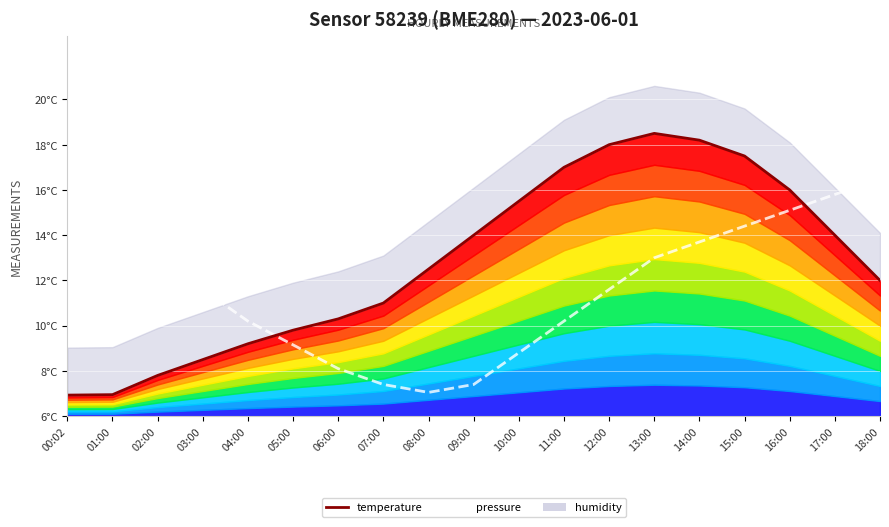

The value of pressure at 02:00 is 0.5. True or false?

True